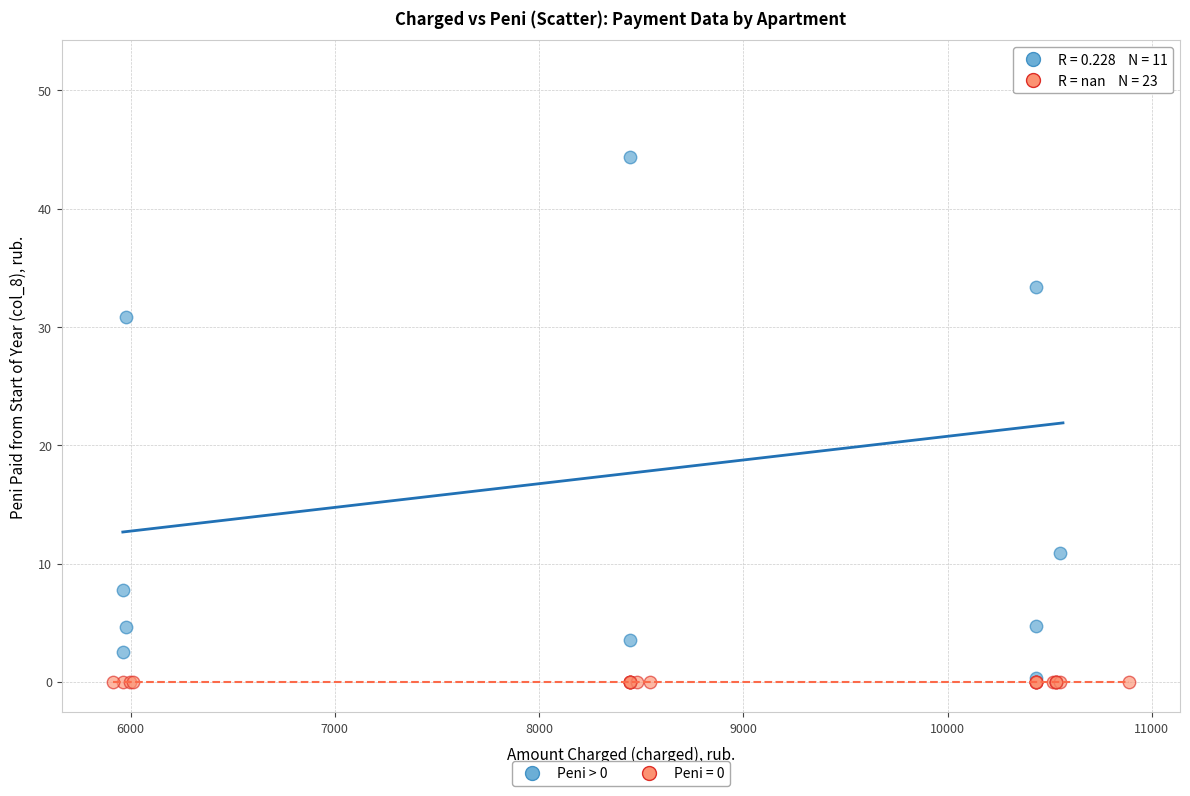

Which series contains the highest Y value?

Peni > 0